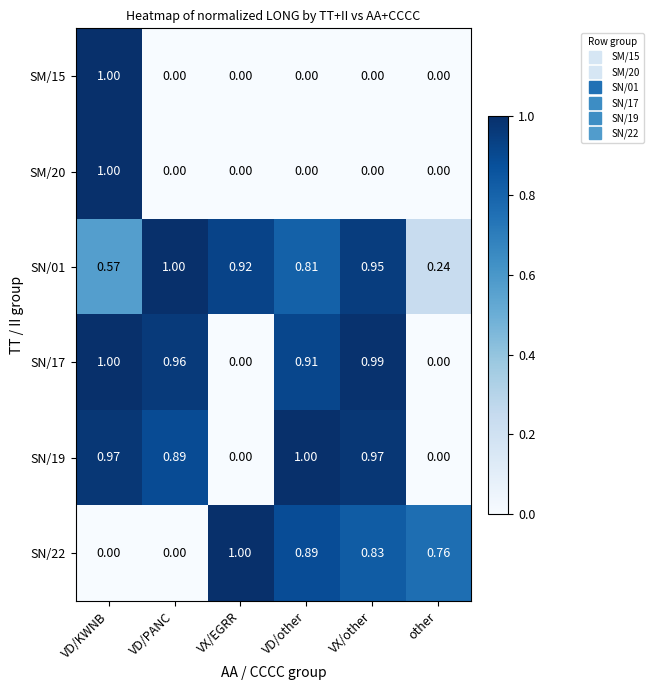

At which label does SN/17 reach its peak?

VD/KWNB